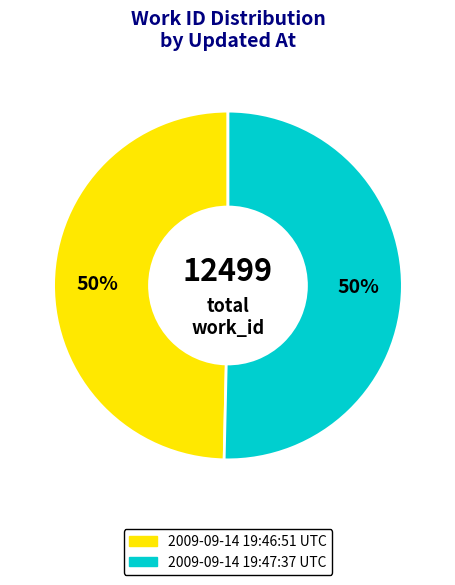

To the nearest percent, what is the average slice percentage?

50%